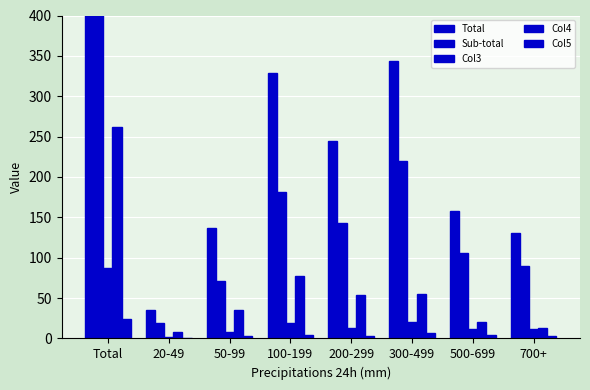

What is the sum of all Col5 values?

47.7